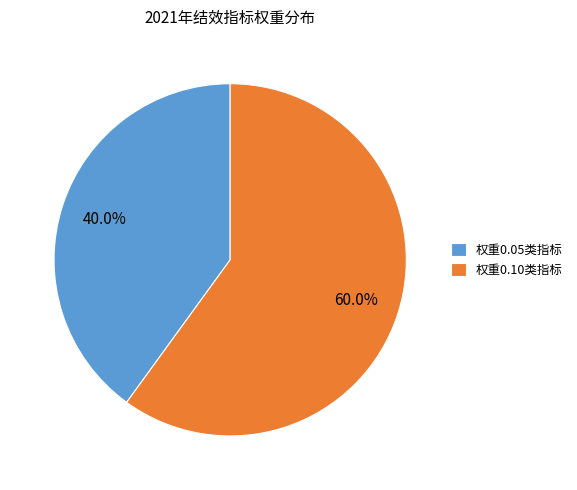

Rank the categories by value from lowest to highest.

权重0.05类指标, 权重0.10类指标